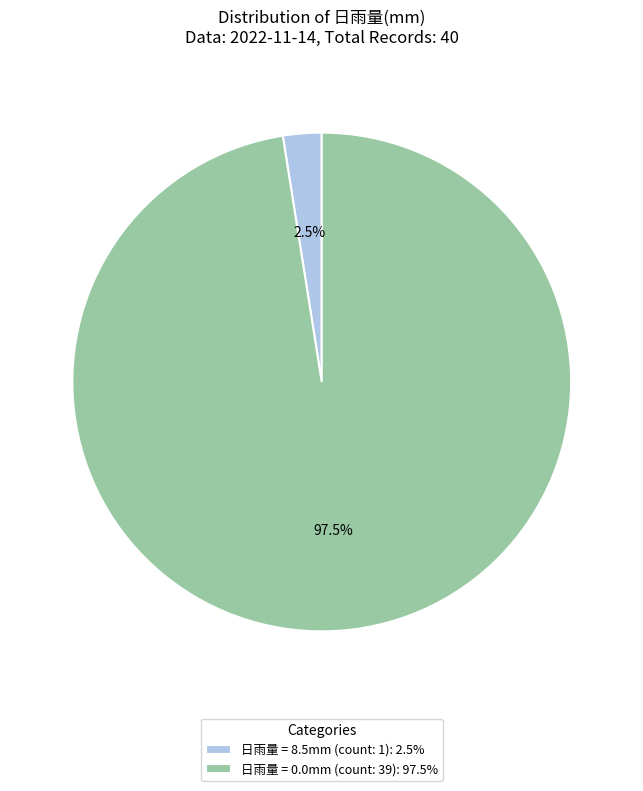

Rank the categories by value from highest to lowest.

日雨量 = 0.0mm (count: 39): 97.5%, 日雨量 = 8.5mm (count: 1): 2.5%